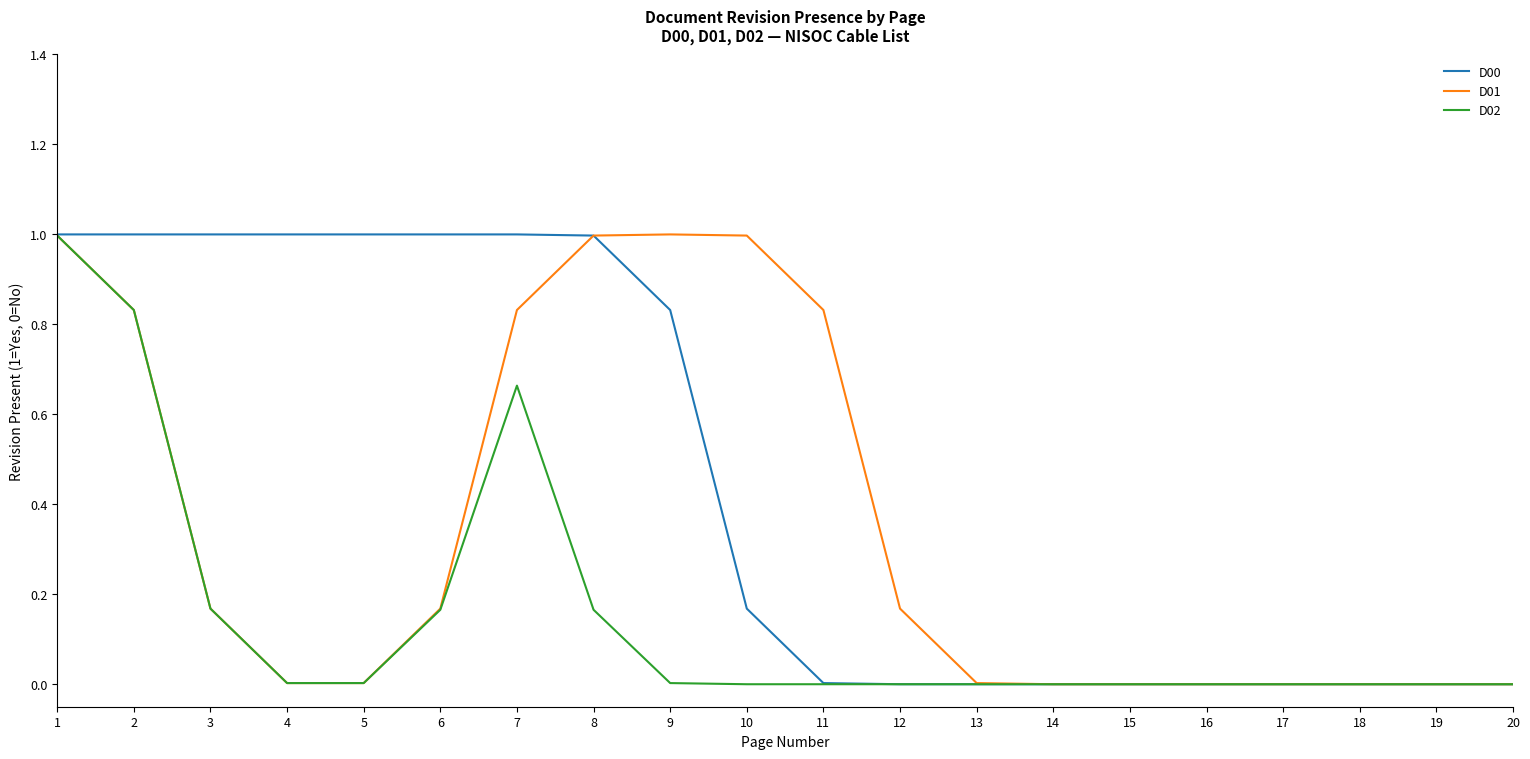

What is the difference between the highest and lowest values at 5?

1.0